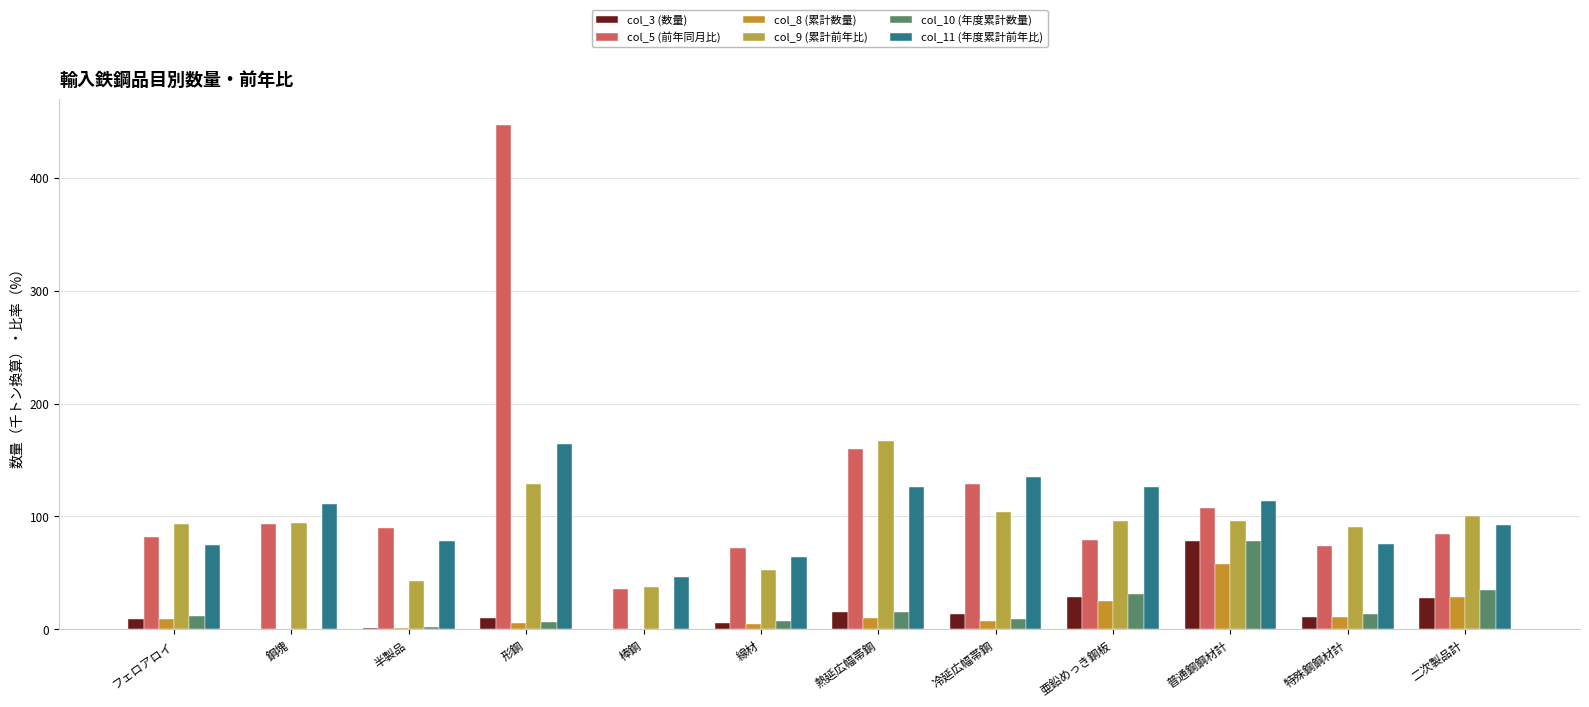

What is the label of the 11th bar from the left?

特殊鋼鋼材計